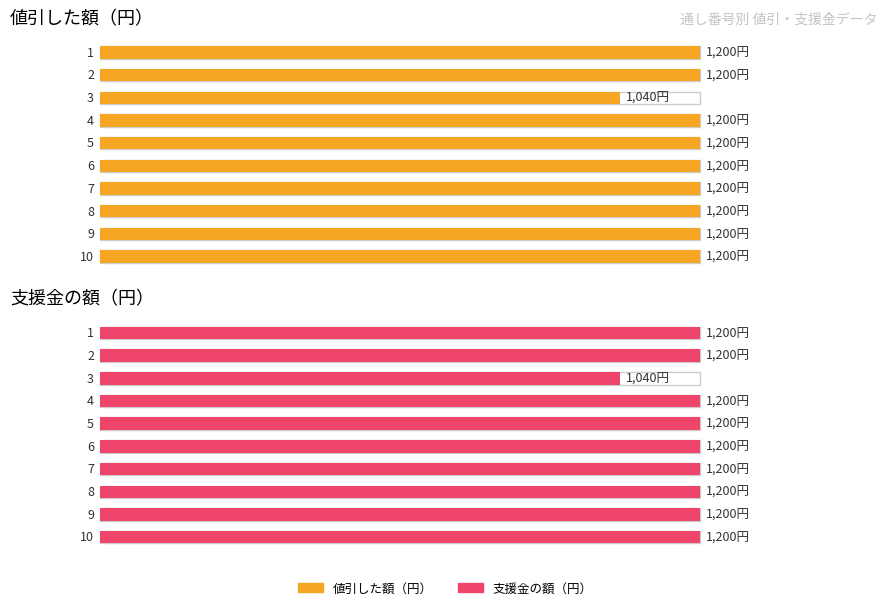

At how many categories does at least one series exceed 1050?

9